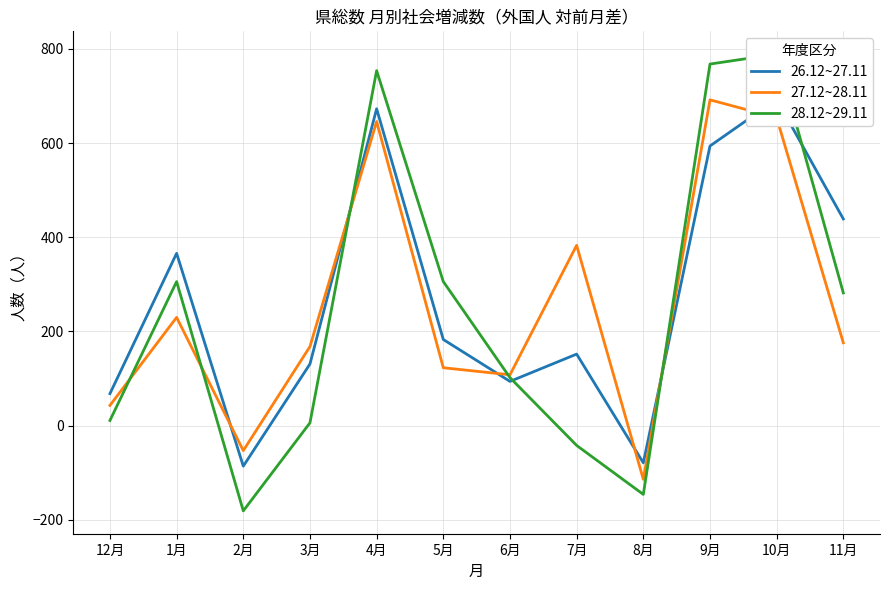

What is the total value across all series at 8月?

-339